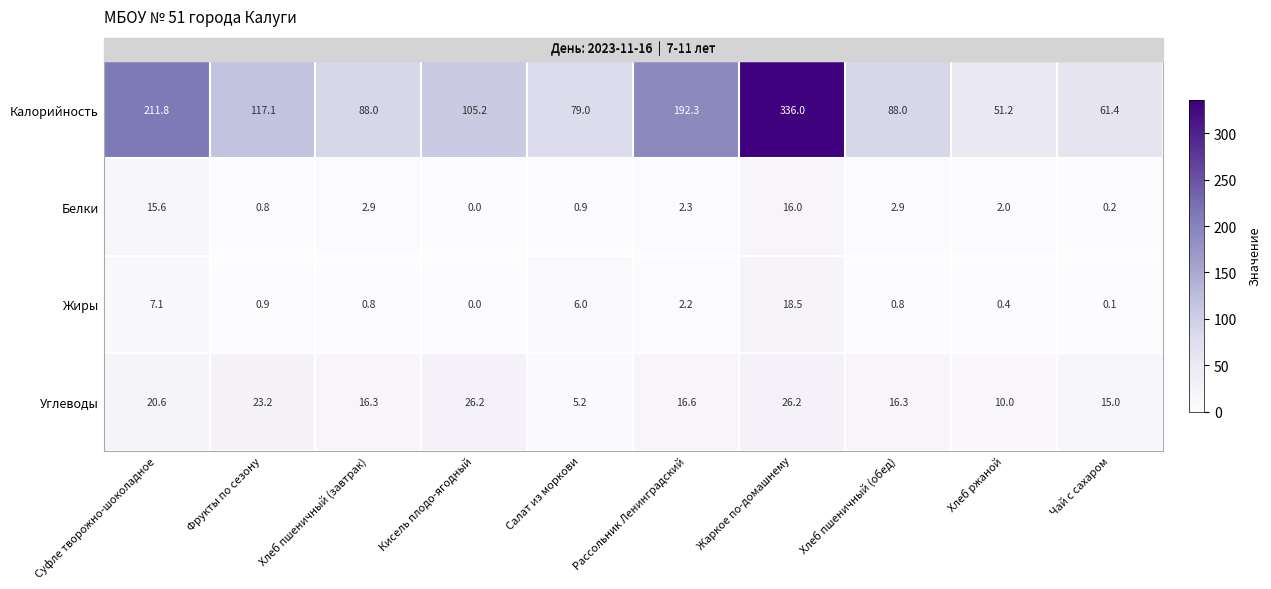

What is the spread (max minus min) of values at Чай с сахаром?

61.4